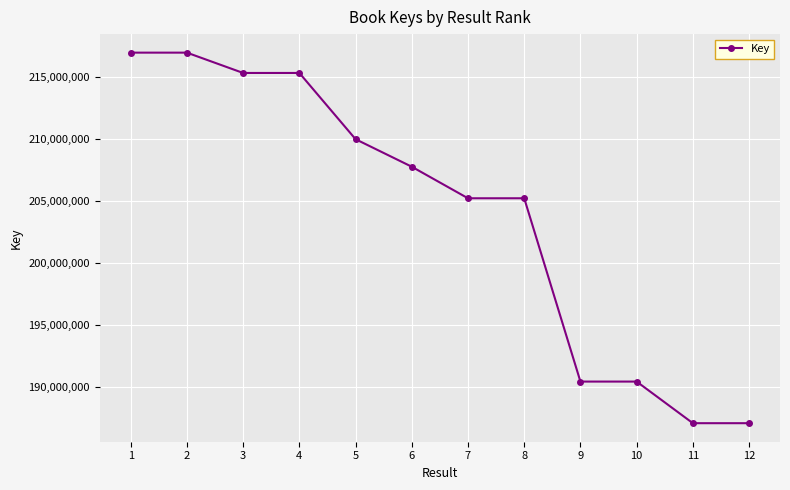

The value at 8 is 42483718. True or false?

False